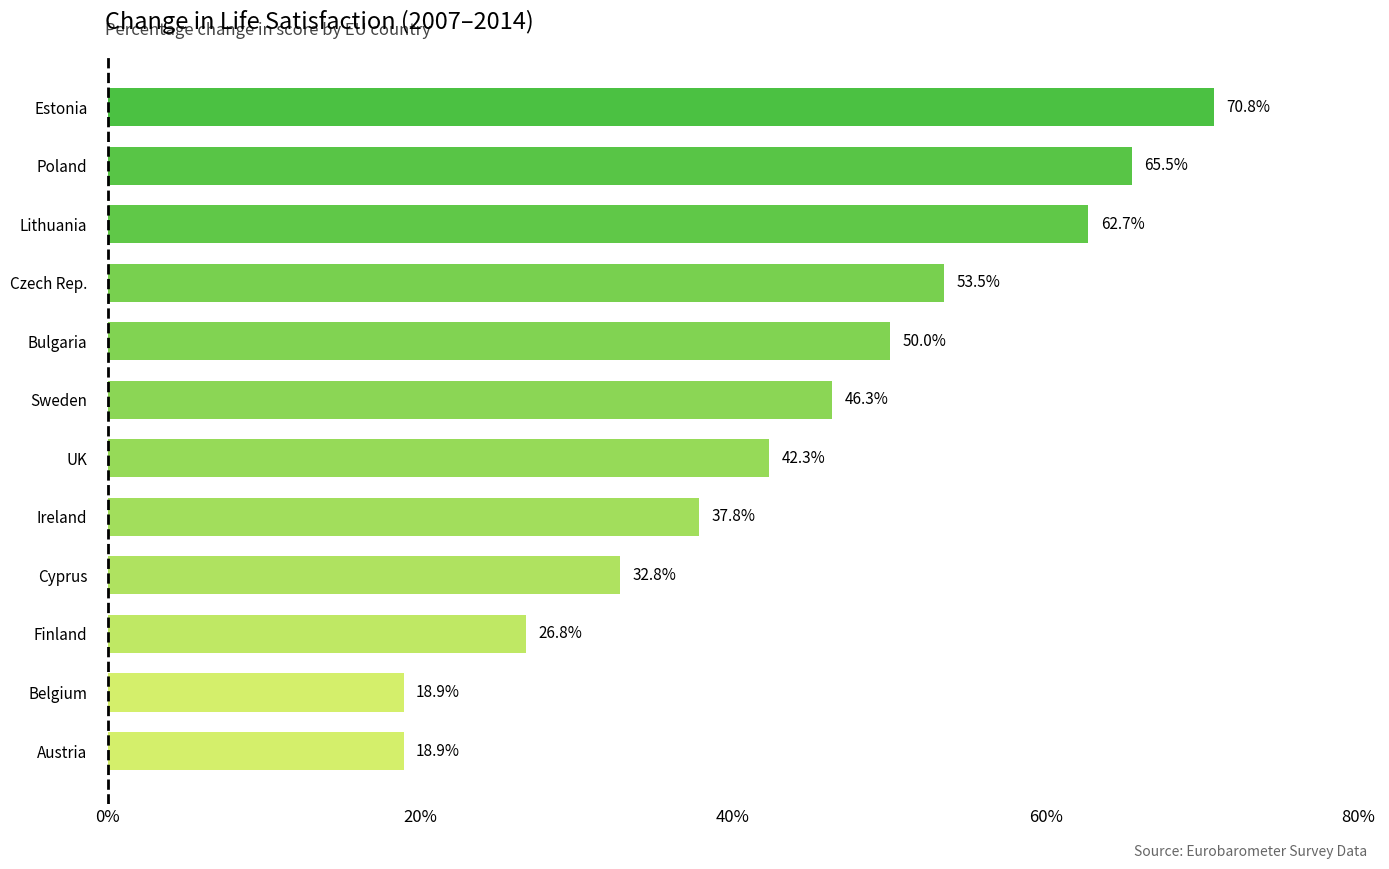

At which label is the value closest to 44?

UK